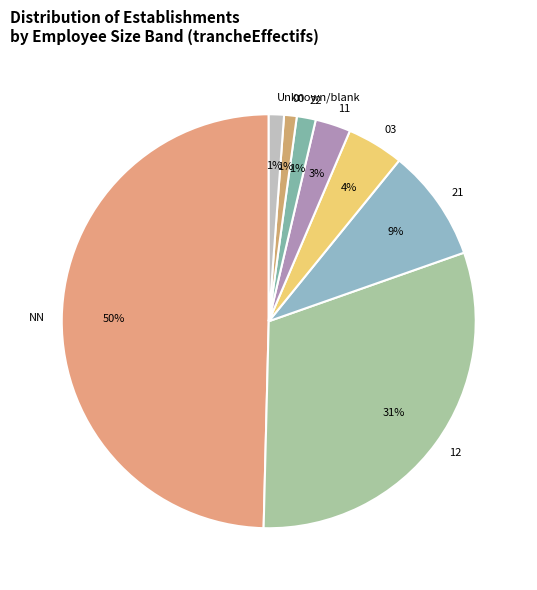

To the nearest percent, what percentage of the pie is 00?

1%